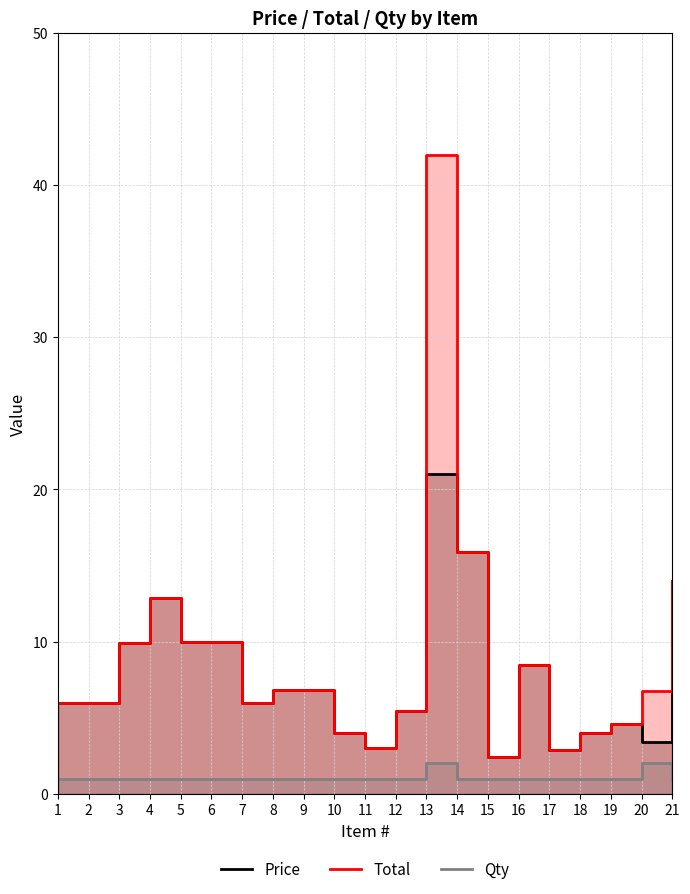

At which label does Qty reach its peak?

13